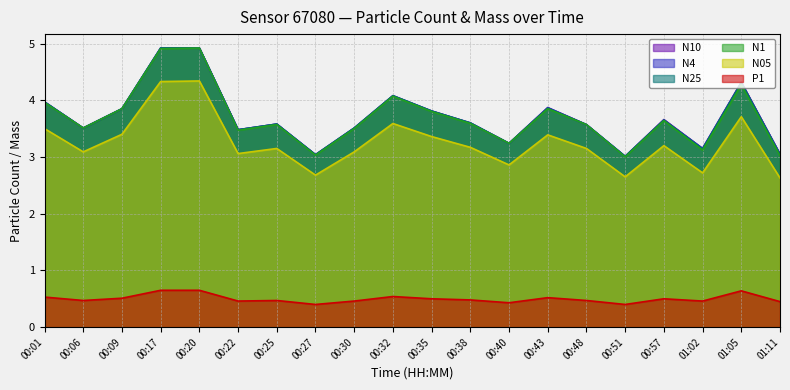

What is the total value across all series at 00:27?

15.2